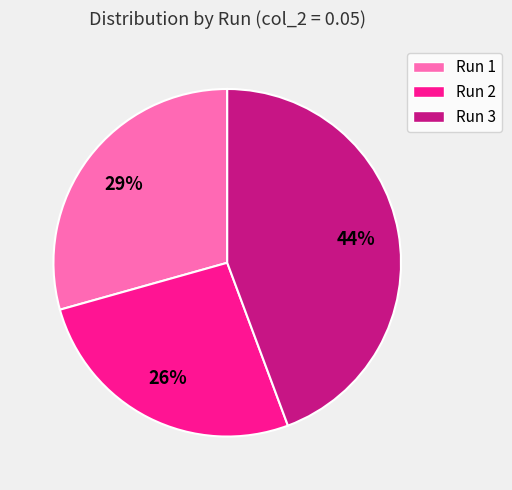

Does Run 2 represent more than half of the total?

No